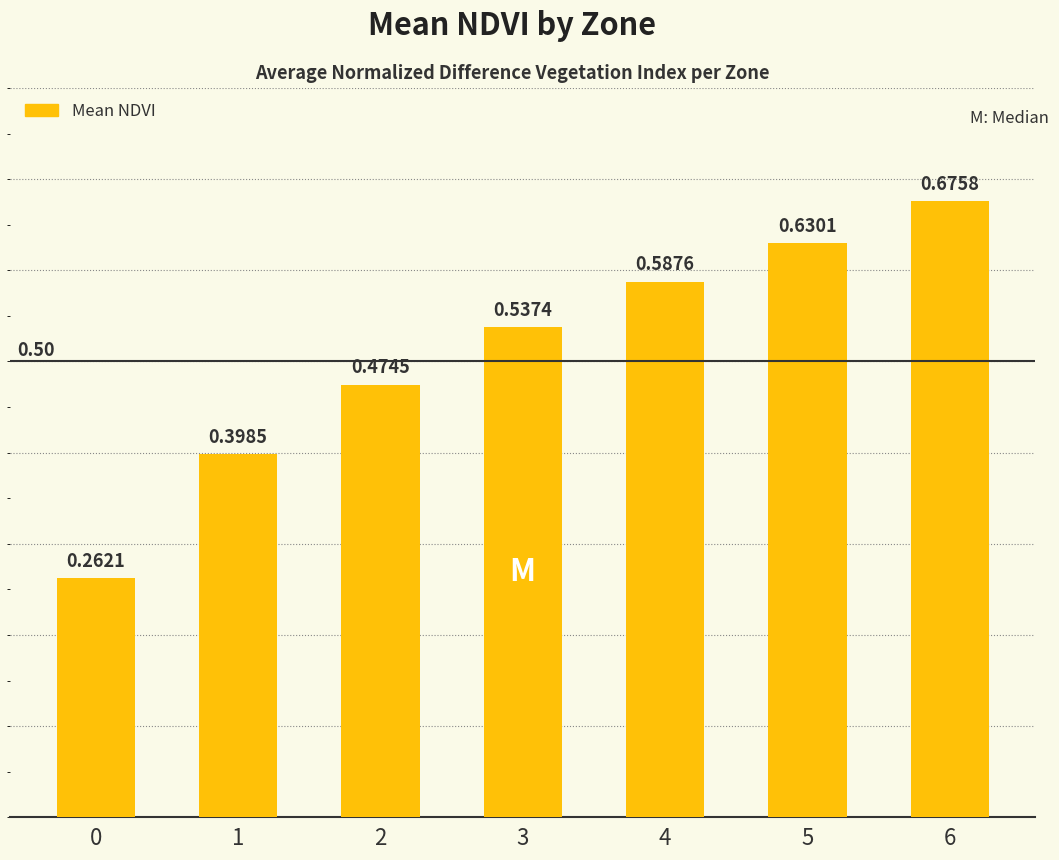

Which label corresponds to the largest value in the chart?

6